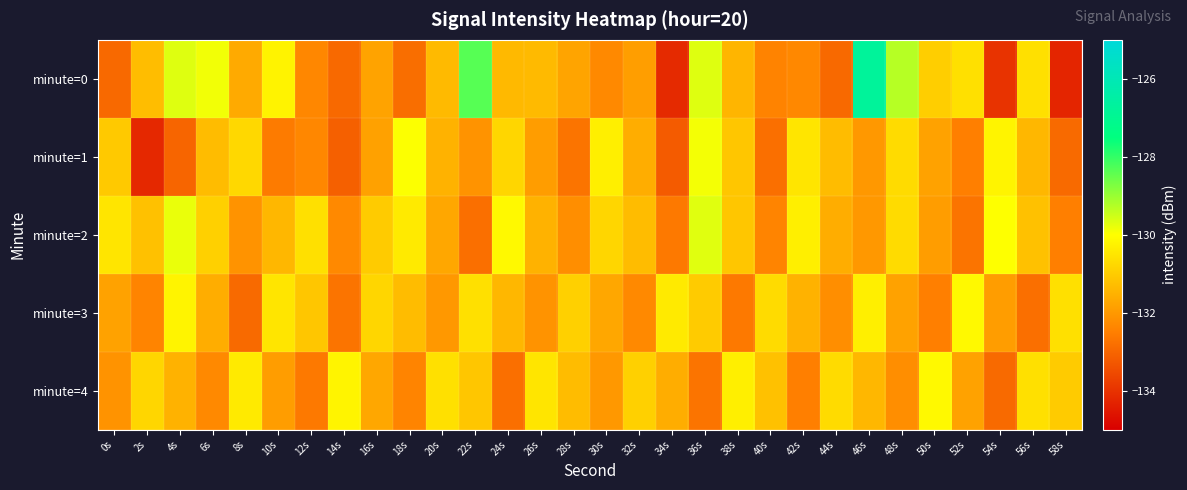

What is the difference between the highest and lowest values at 36s?

3.0